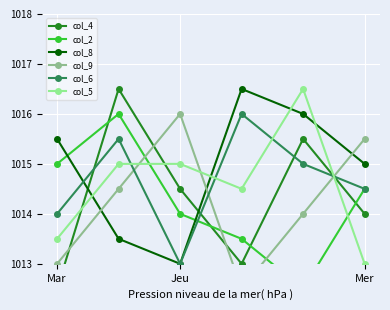

At 4, list the series in order from smallest to largest.

col_2, col_9, col_6, col_4, col_8, col_5